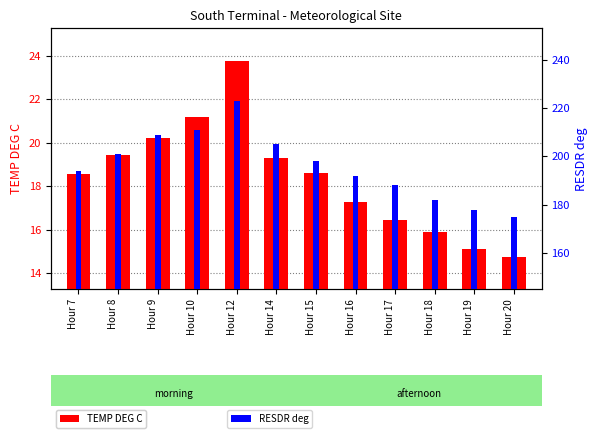

What is the total value across all series at Hour 19?

193.1